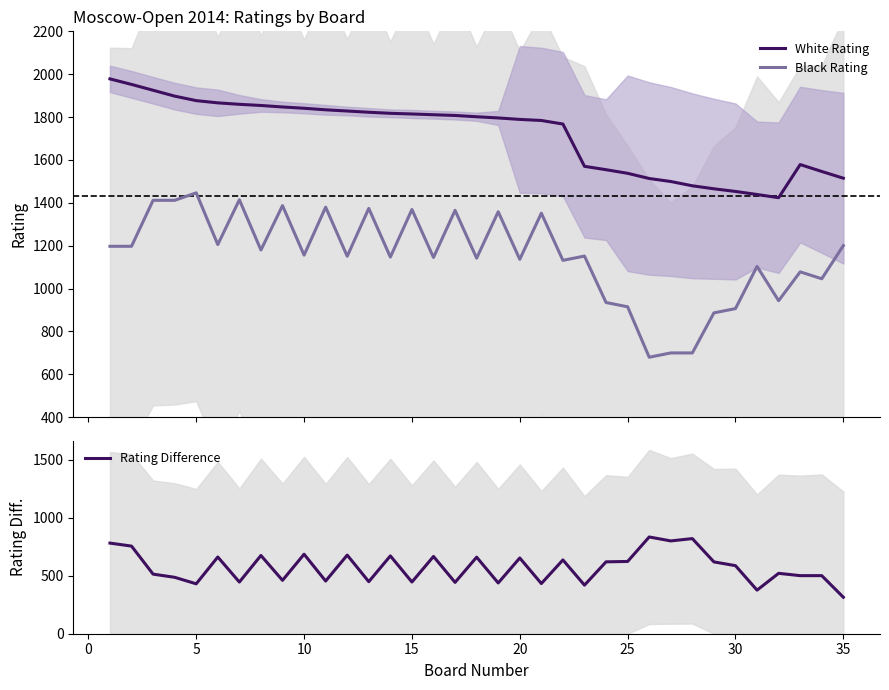

What is the difference between the second highest and minimum values in the White Rating series?

528.4